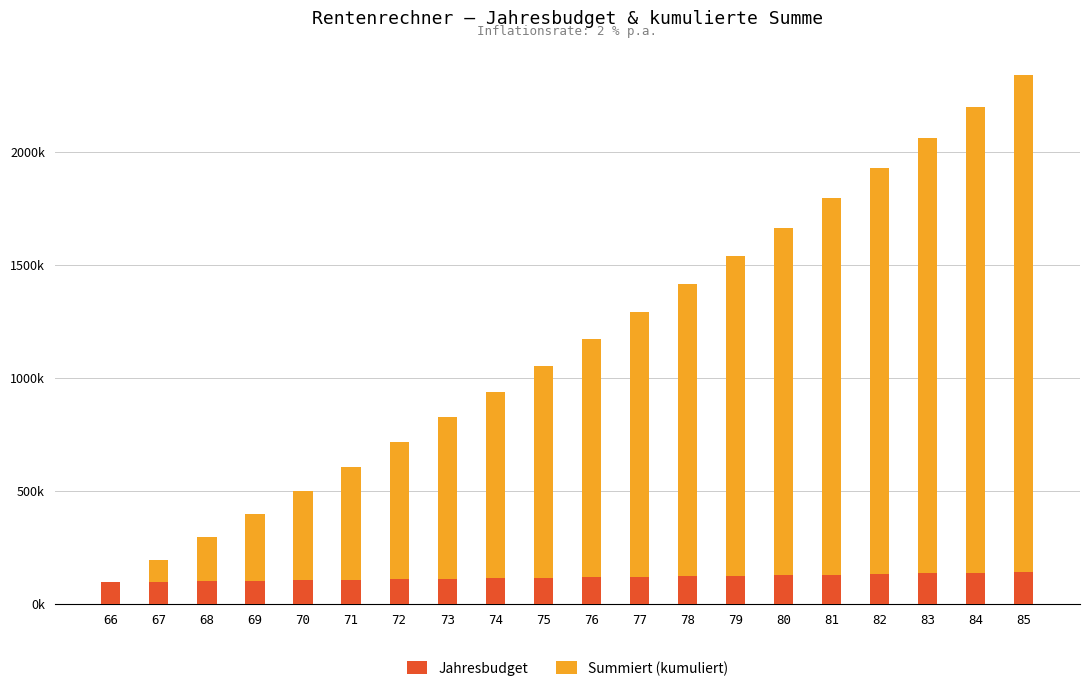

List the series in order of their overall mean, highest first.

Summiert (kumuliert), Jahresbudget